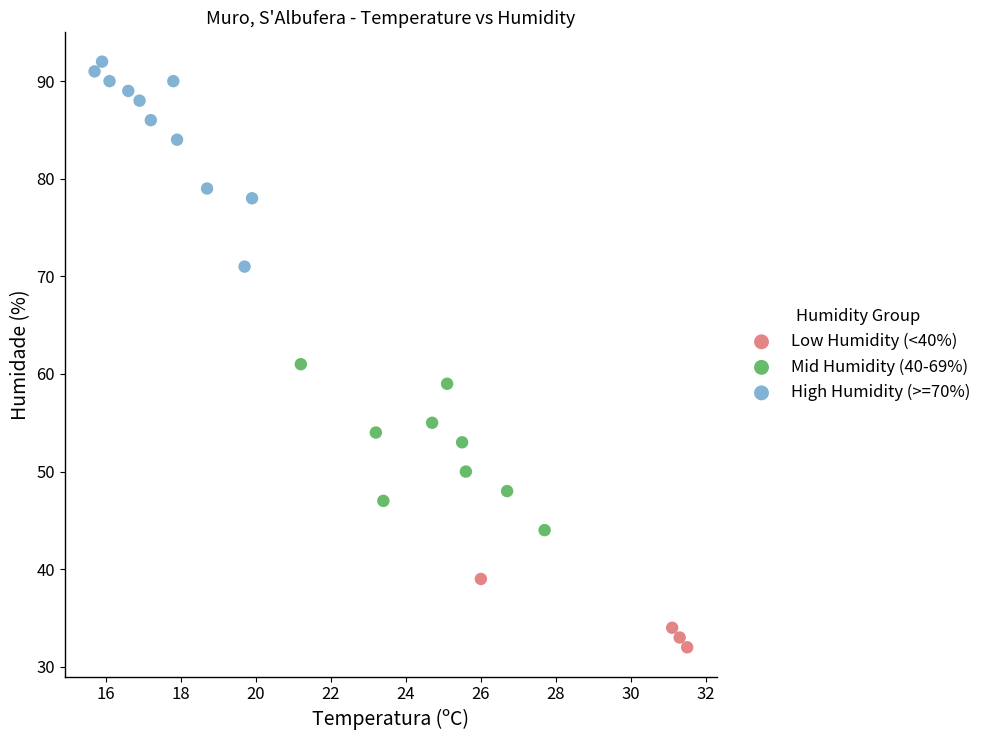

What are all the series names shown in the legend?

Low Humidity (<40%), Mid Humidity (40-69%), High Humidity (>=70%)